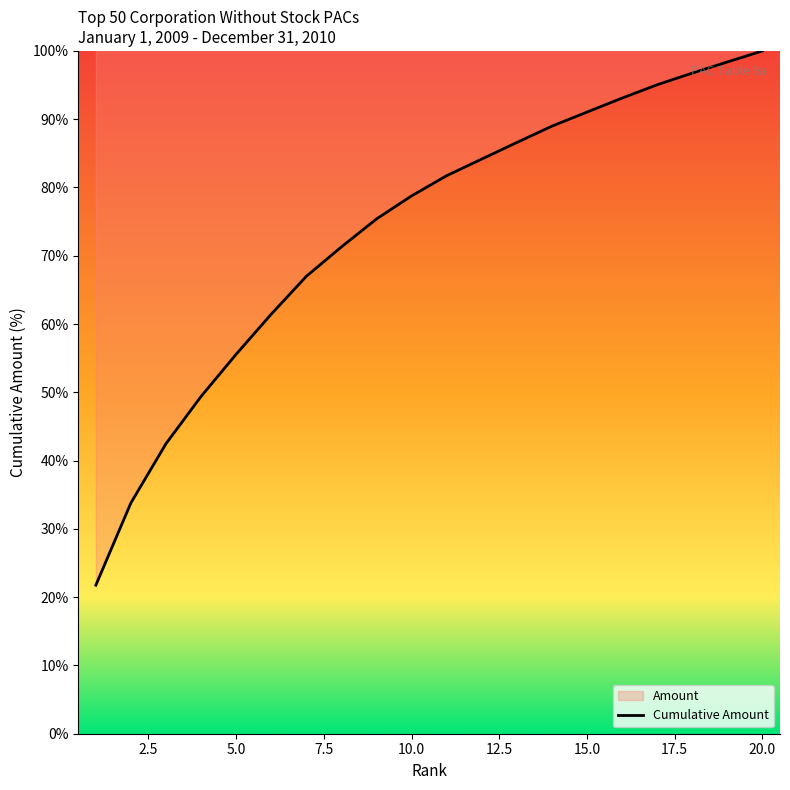

What is the minimum value shown in the chart?

21.8